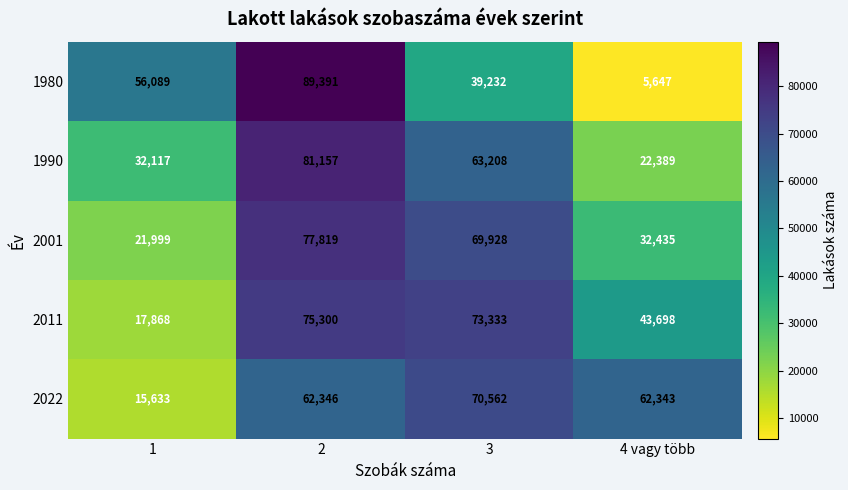

What is the difference between the 1990 values at 2 and 1?

49040